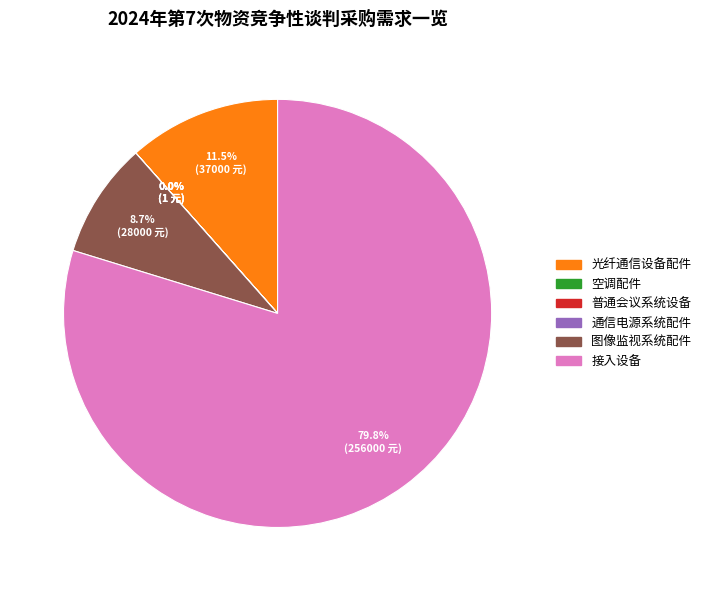

To the nearest percent, what is the average slice percentage?

17%